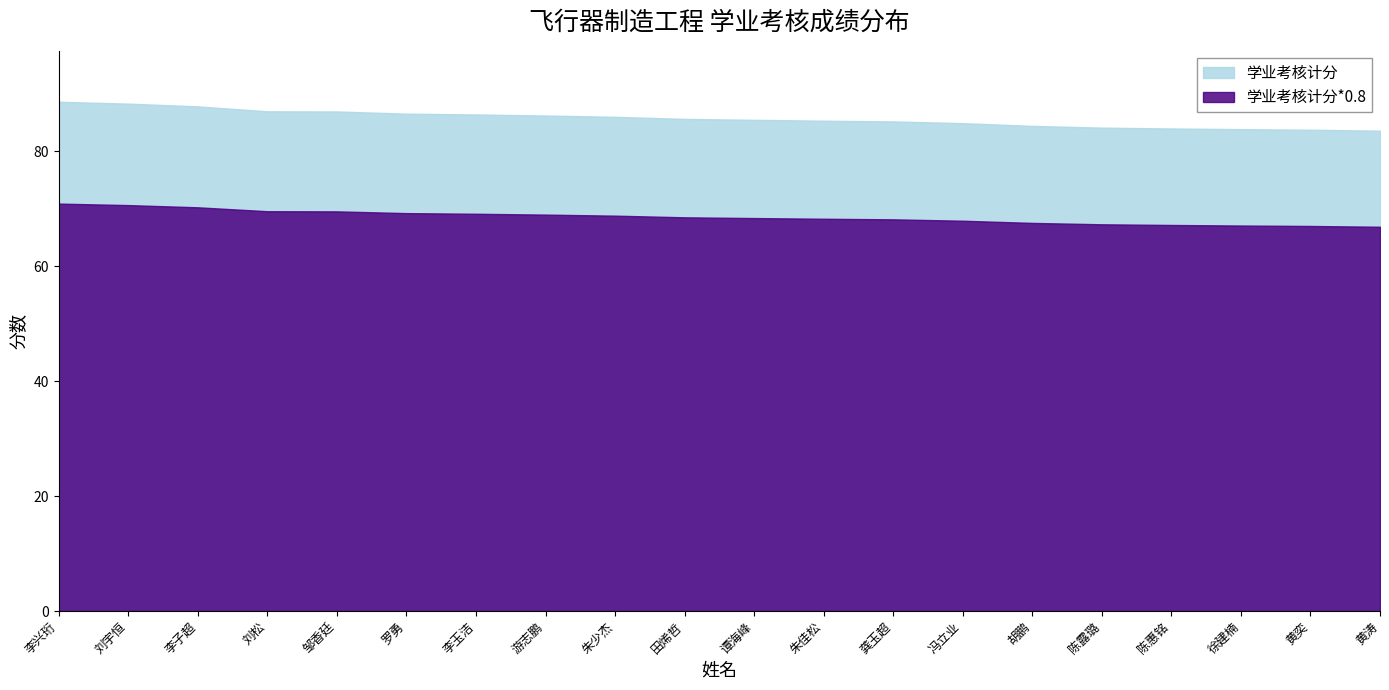

What is the label of the 4th point from the right?

陈惠铭